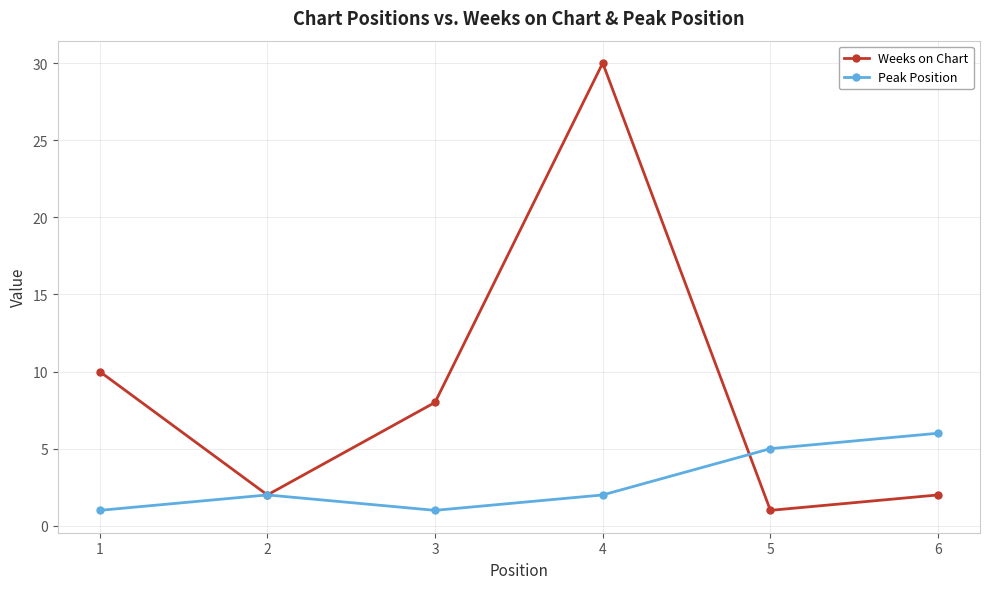

What is the maximum value shown in the chart?

30